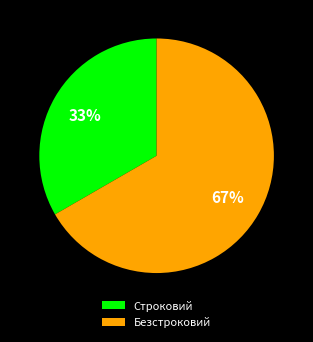

Is there a majority slice in this chart?

Yes